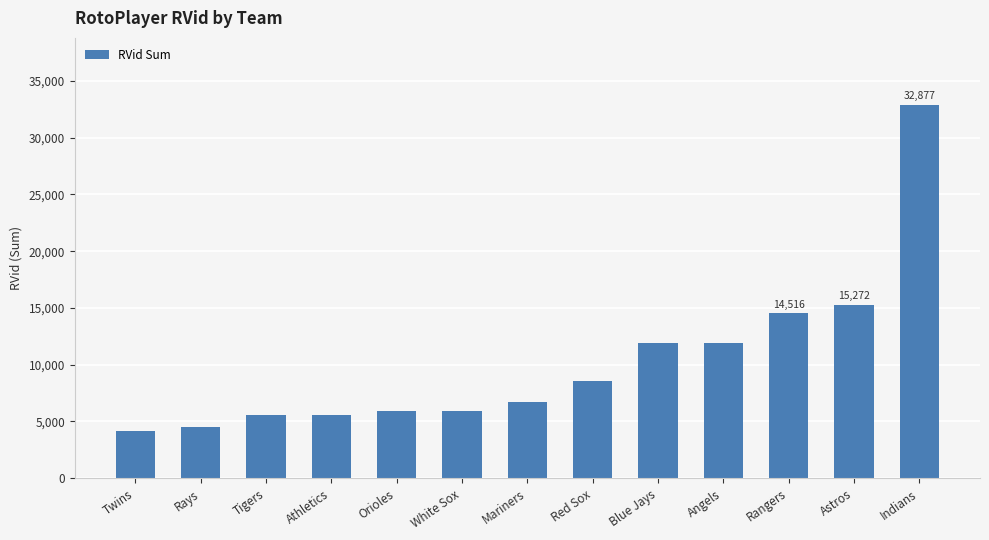

What is the value of the 3rd bar from the left?

5597